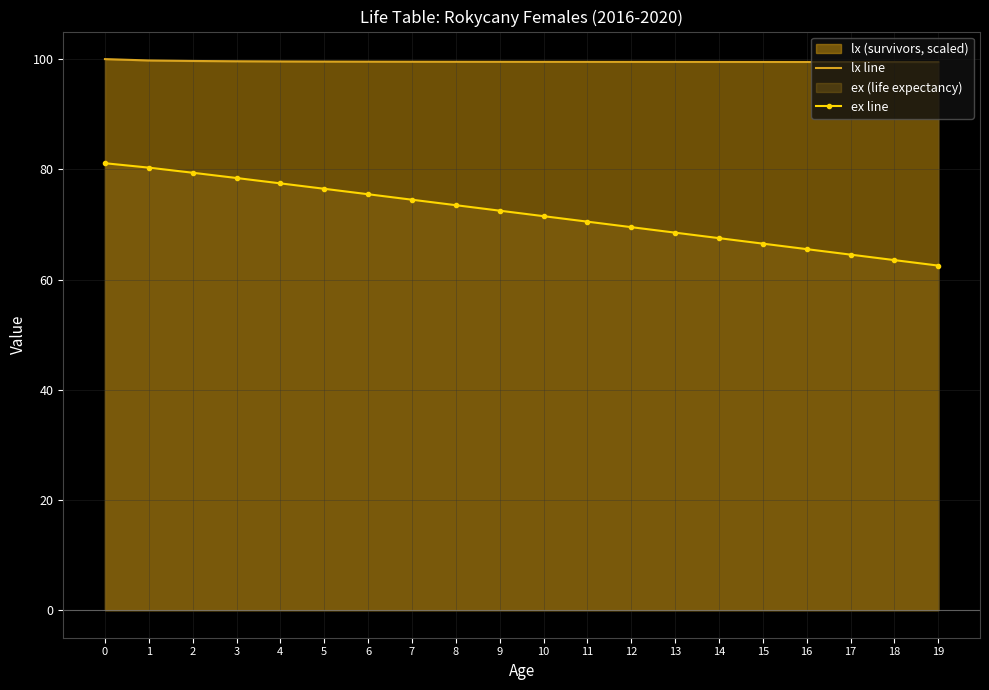

Reading right to left, what are all the values shown in this chart?

lx line: 99.5	99.5	99.5	99.5	99.5	99.5	99.5	99.5	99.5	99.5	99.5	99.5	99.5	99.5	99.6	99.6	99.6	99.7	99.8	100.0
ex line: 62.5	63.5	64.5	65.5	66.5	67.5	68.5	69.5	70.5	71.5	72.5	73.5	74.5	75.5	76.5	77.5	78.4	79.4	80.3	81.1